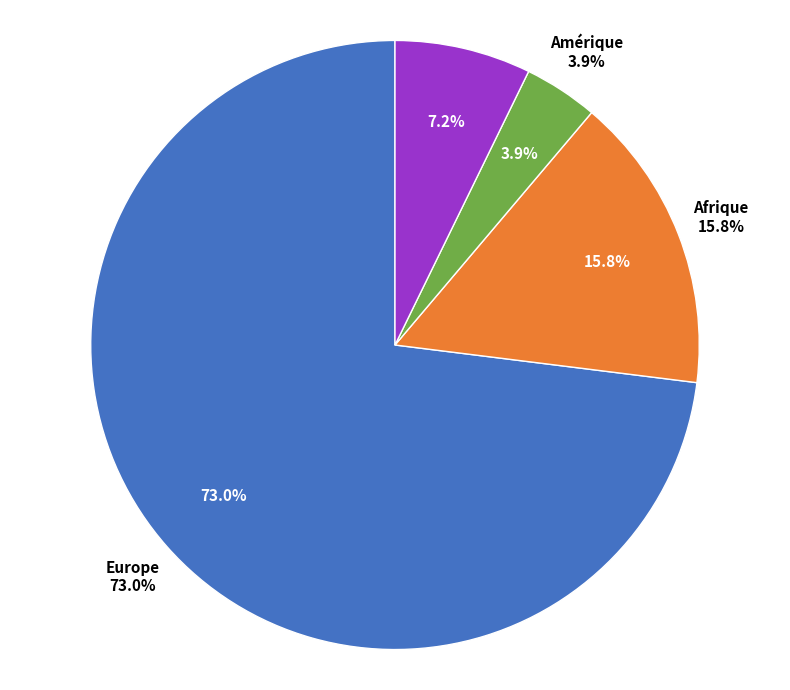

Which has a higher value, Amérique or Afrique?

Afrique